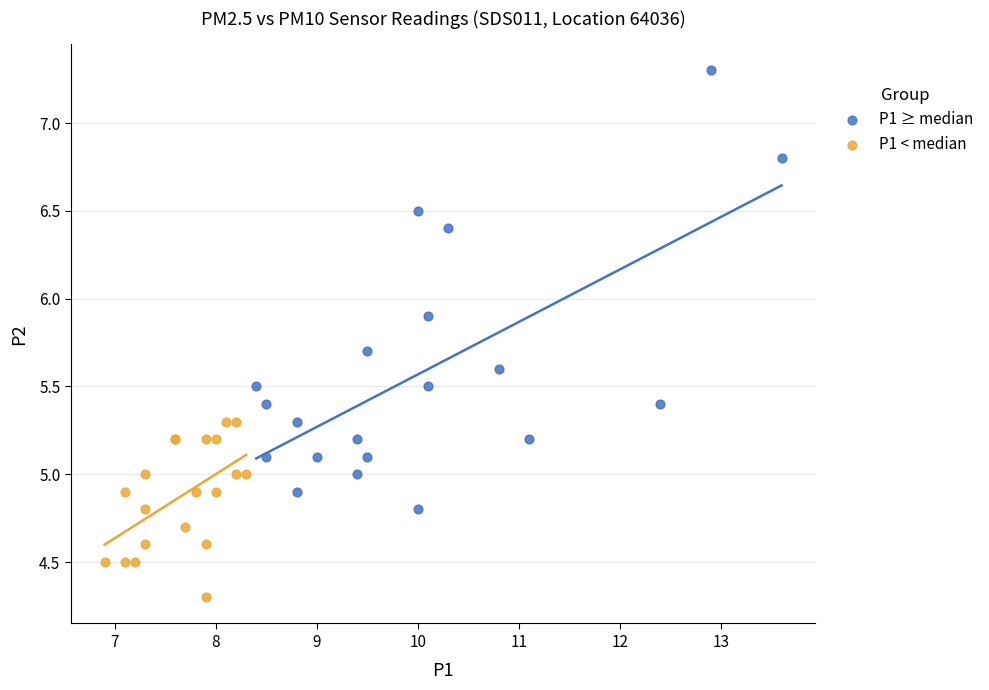

Which series reaches the minimum Y coordinate?

P1 < median